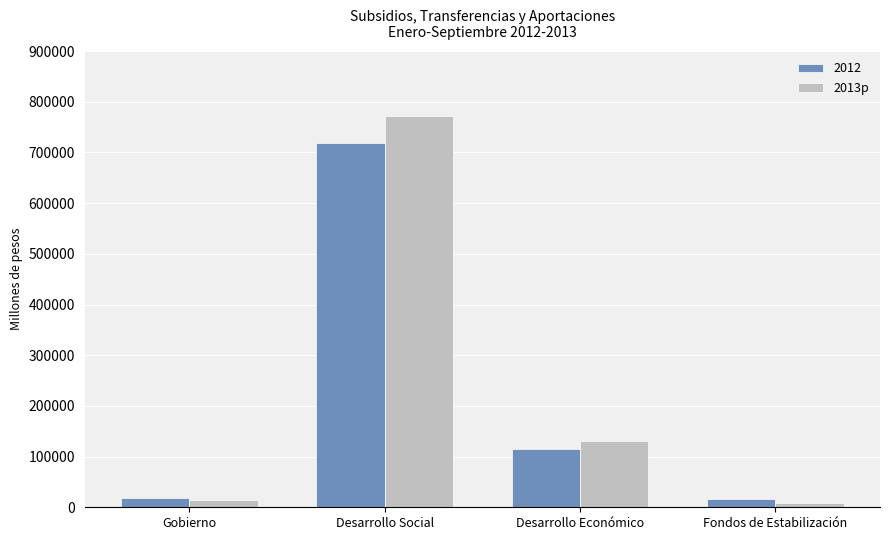

List the series in order of their peak value, highest first.

2013p, 2012